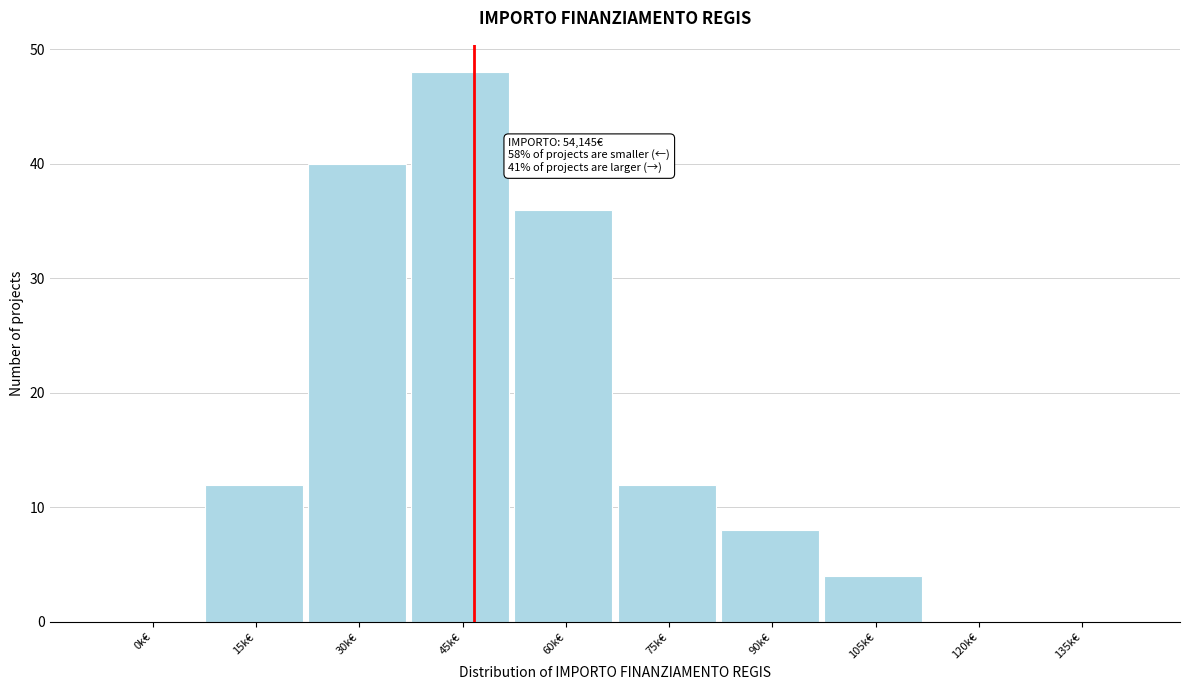

Reading right to left, transcribe all the data shown in this chart.

135k€=0	120k€=0	105k€=4	90k€=8	75k€=12	60k€=36	45k€=48	30k€=40	15k€=12	0k€=0